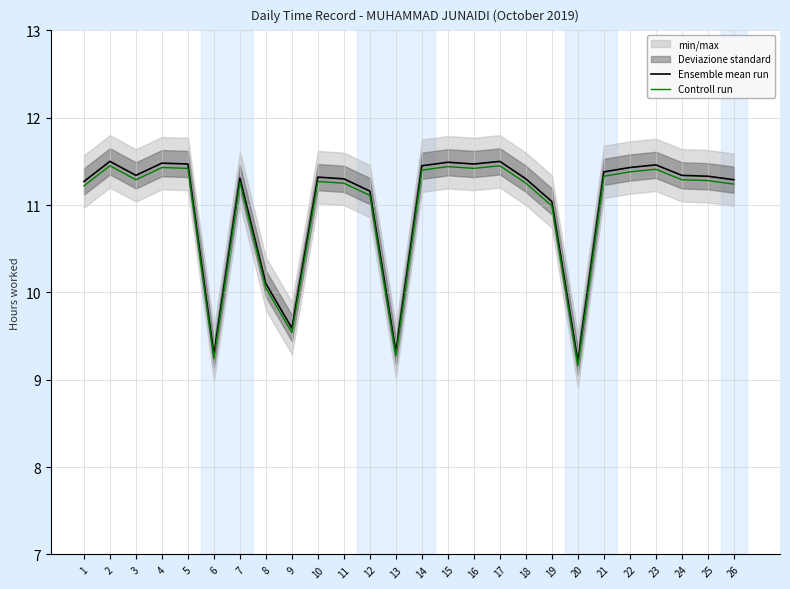

Between 13 and 26, which series saw the biggest shift?

Ensemble mean run